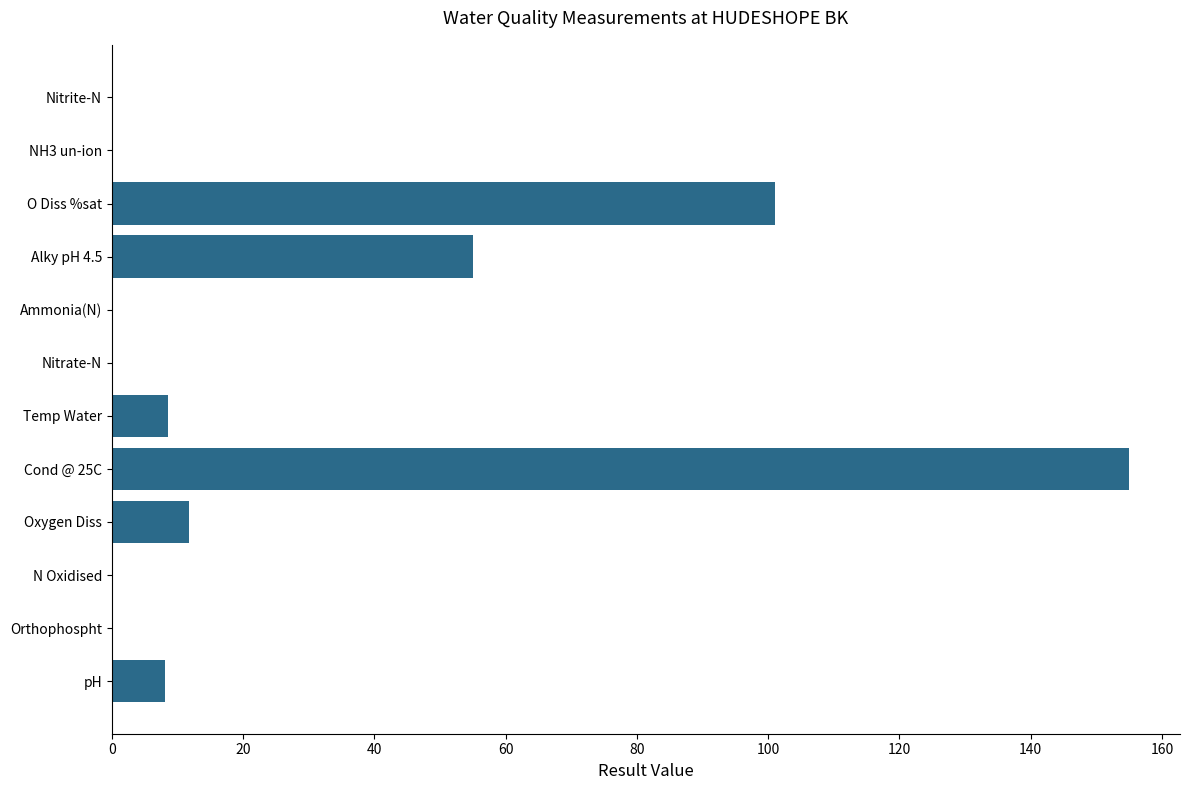

At which category does the chart reach its peak across all series?

Cond @ 25C